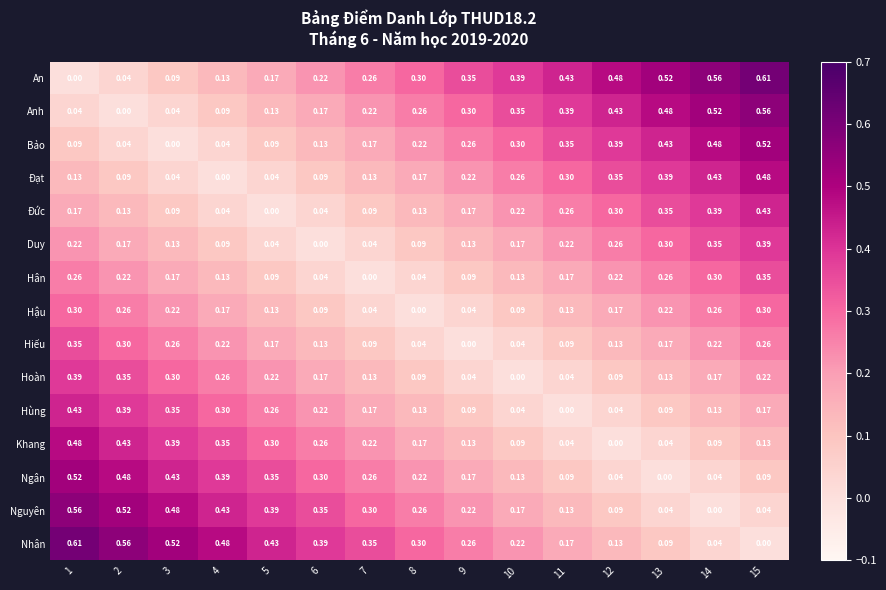

Is the value of Hân at 9 greater than the value of Khang at 7?

No